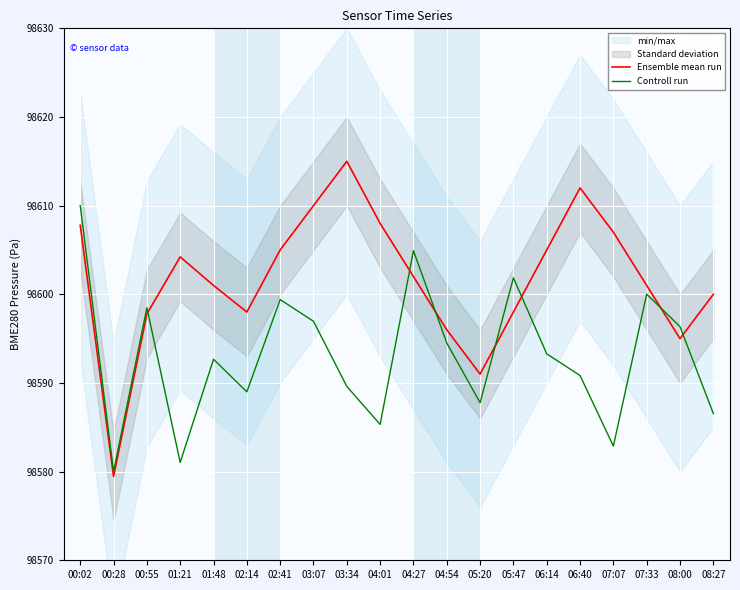

How many values in the Ensemble mean run series are below 98602?

10